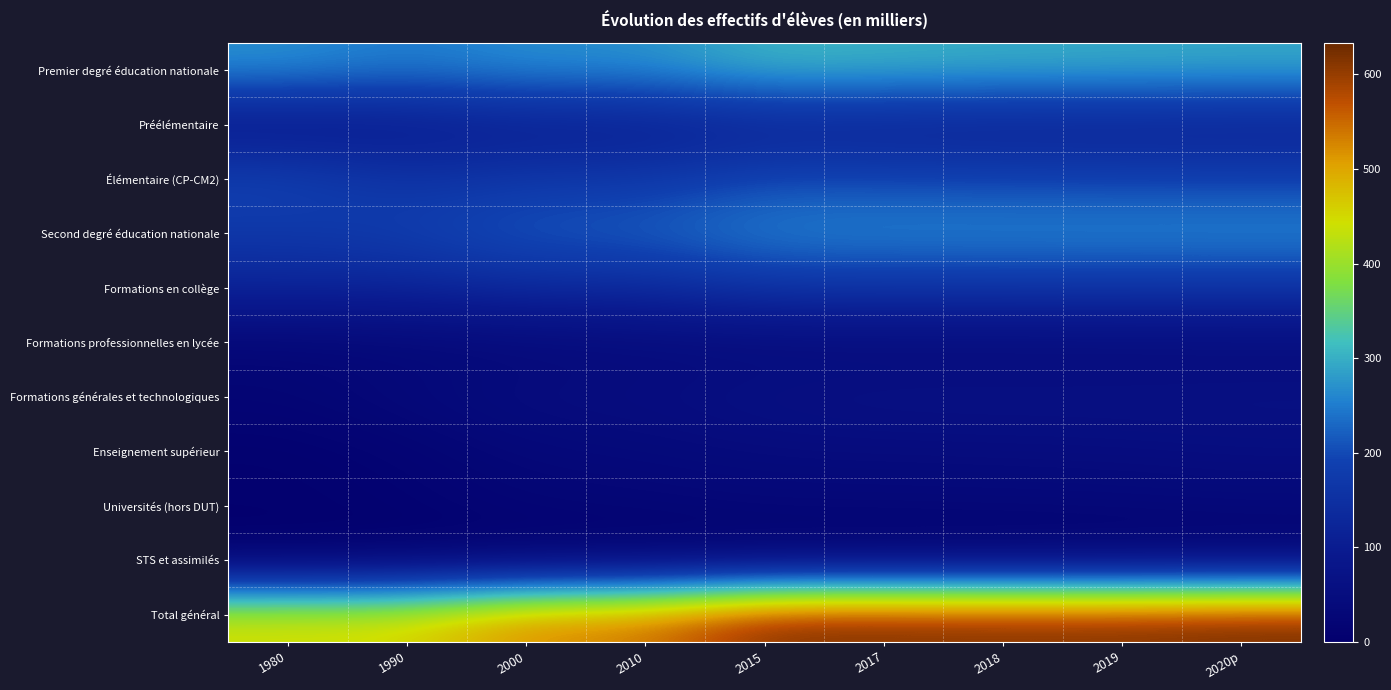

Reading right to left, what are all the values shown in this chart?

Premier degré éducation nationale: 2020p=295.5	2019=297.7	2018=299.8	2017=304.1	2015=309.9	2010=268.6	2000=271.0	1990=248.5	1980=272.1
Préélémentaire: 2020p=106.8	2019=107.5	2018=106.9	2017=108.2	2015=110.1	2010=97.6	2000=97.2	1990=88.4	1980=72.6
Élémentaire (CP-CM2): 2020p=186.3	2019=187.8	2018=190.2	2017=193.3	2015=197.2	2010=168.5	2000=169.8	1990=155.8	1980=194.9
Second degré éducation nationale: 2020p=266.2	2019=265.4	2018=264.4	2017=263.9	2015=259.5	2010=224.8	2000=219.6	1990=186.6	1980=170.7
Formations en collège: 2020p=159.5	2019=160.1	2018=159.4	2017=158.5	2015=158.5	2010=134.1	2000=135.7	1990=120.5	1980=123.3
Formations professionnelles en lycée: 2020p=41.4	2019=40.1	2018=39.6	2017=39.9	2015=40.0	2010=39.3	2000=33.7	1990=29.7	1980=25.6
Formations générales et technologiques: 2020p=65.3	2019=65.2	2018=65.4	2017=65.6	2015=61.1	2010=51.3	2000=50.2	1990=36.4	1980=21.8
Enseignement supérieur: 2020p=52.2	2019=48.2	2018=46.8	2017=44.9	2015=43.7	2010=36.7	2000=32.2	1990=14.9	1980=6.2
Universités (hors DUT): 2020p=33.5	2019=30.5	2018=29.1	2017=28.3	2015=27.9	2010=23.3	2000=21.1	1990=10.9	1980=5.3
STS et assimilés: 2020p=10.9	2019=10.3	2018=9.9	2017=9.2	2015=9.0	2010=7.2	2000=5.7	1990=2.7	1980=0.6
Total général: 2020p=633.5	2019=625.0	2018=624.9	2017=626.8	2015=627.5	2010=542.3	2000=533.9	1990=459.0	1980=454.4